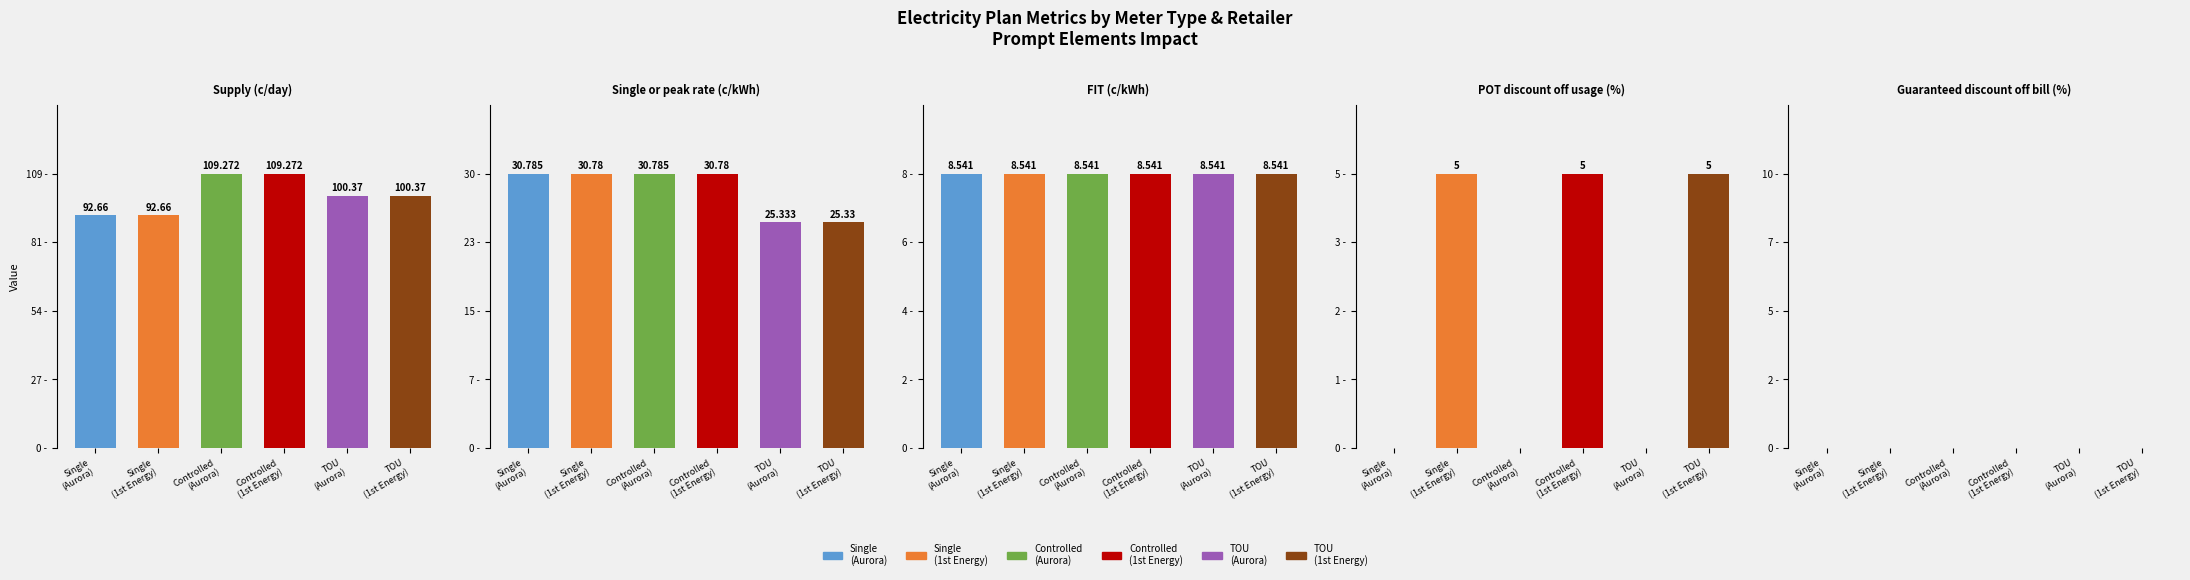

How many distinct data groups are displayed?

5